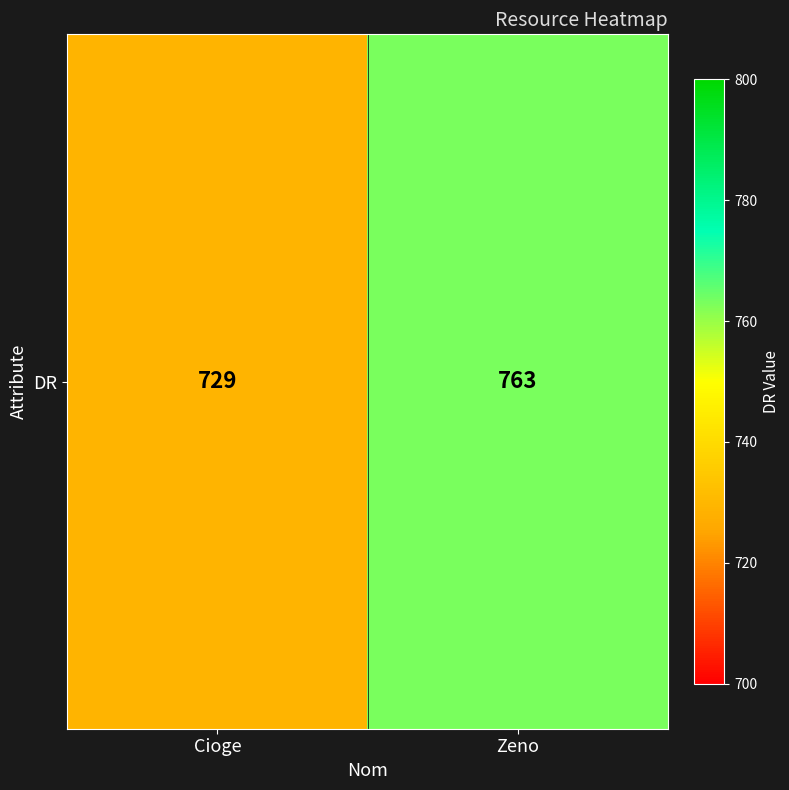

Reading left to right, what are all the values shown in this chart?

729	763